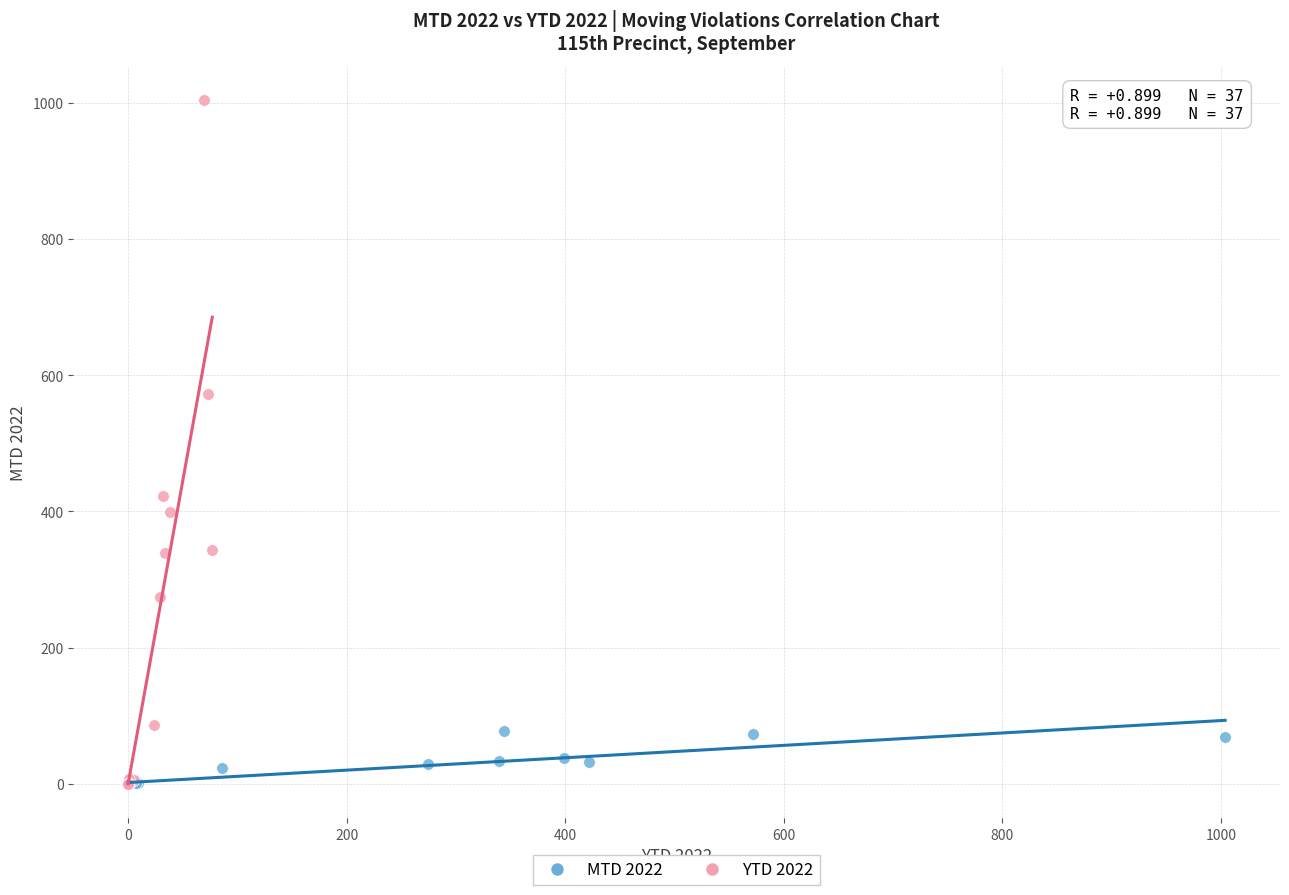

Which series has the largest Y range (max minus min)?

YTD 2022